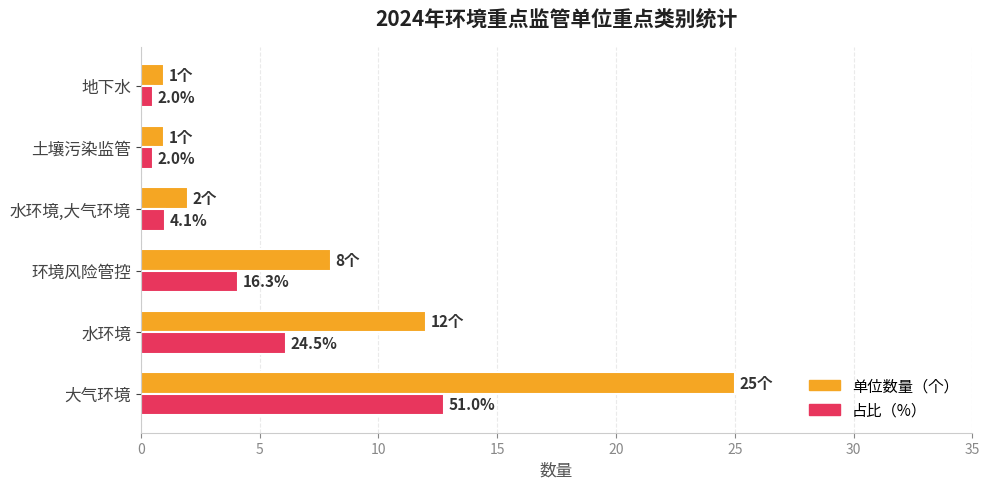

What value does the 占比（%） series have at 环境风险管控?

4.1